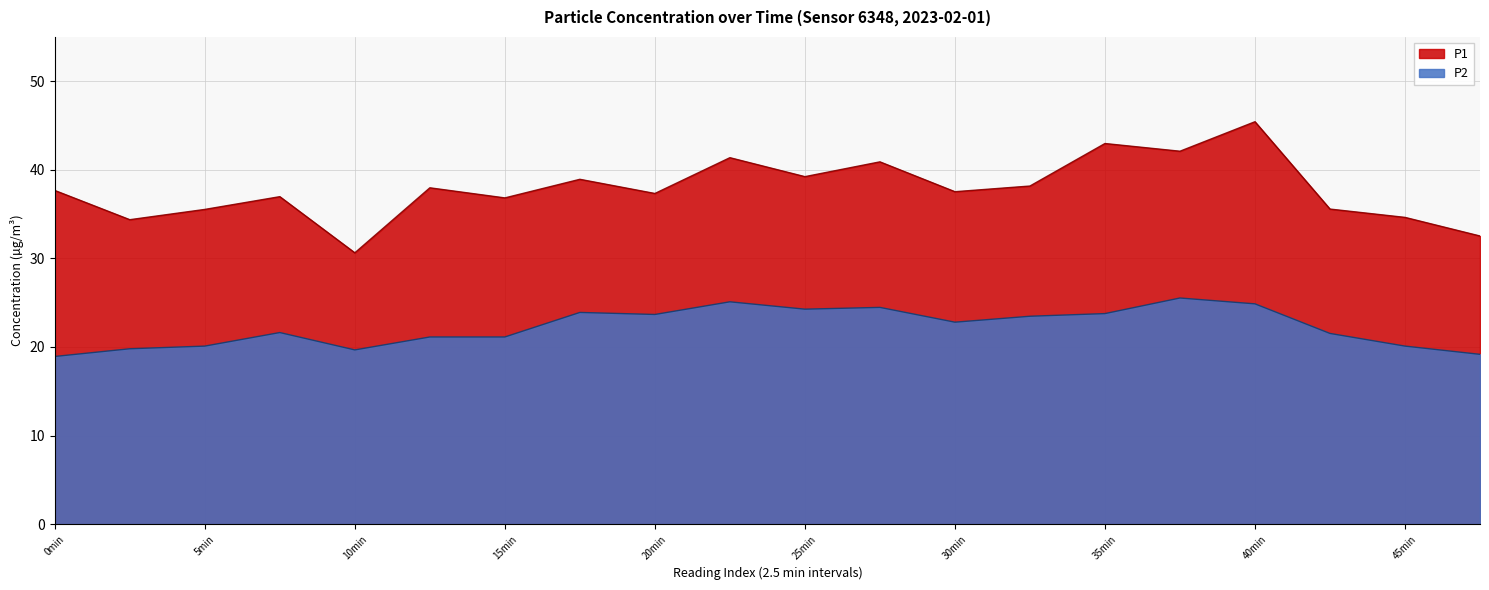

Rank the series by their maximum value, from highest to lowest.

P1, P2